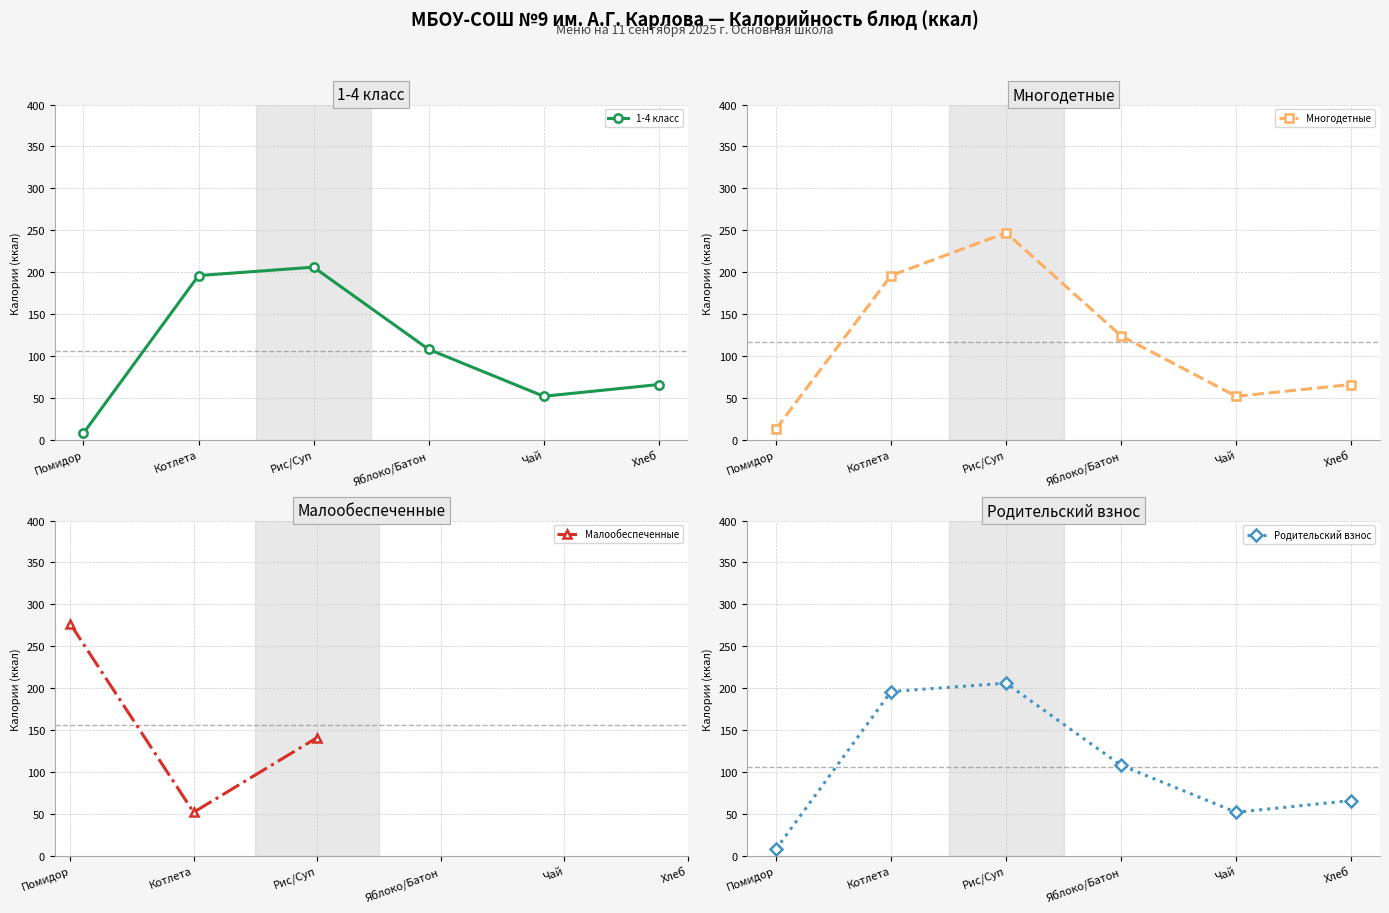

After their last crossing, which series has the higher values: Малообеспеченные or Родительский взнос?

Родительский взнос